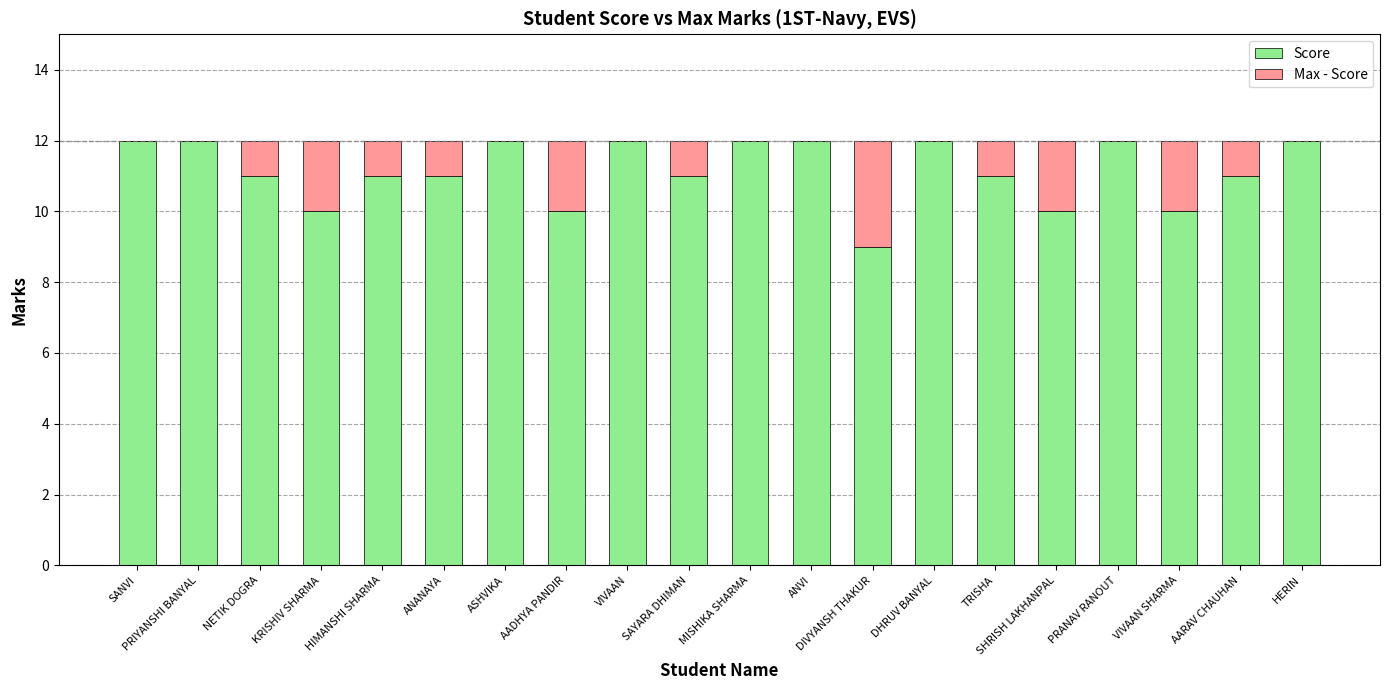

What is the total value across all series at KRISHIV SHARMA?

12